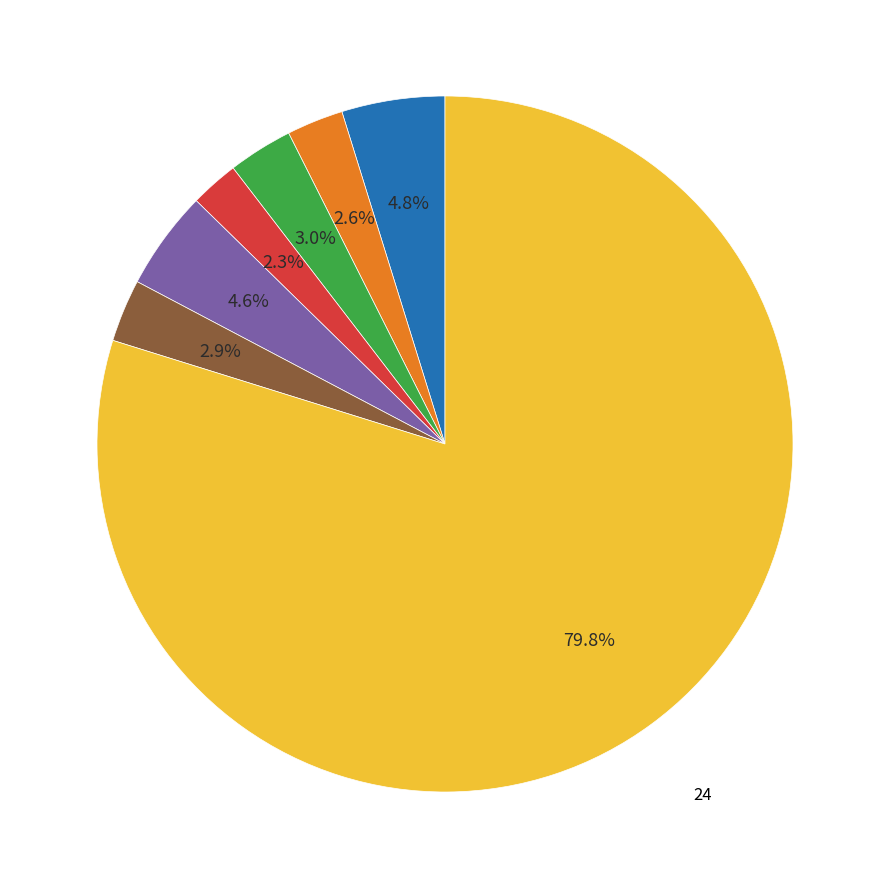

Is there a majority slice in this chart?

Yes